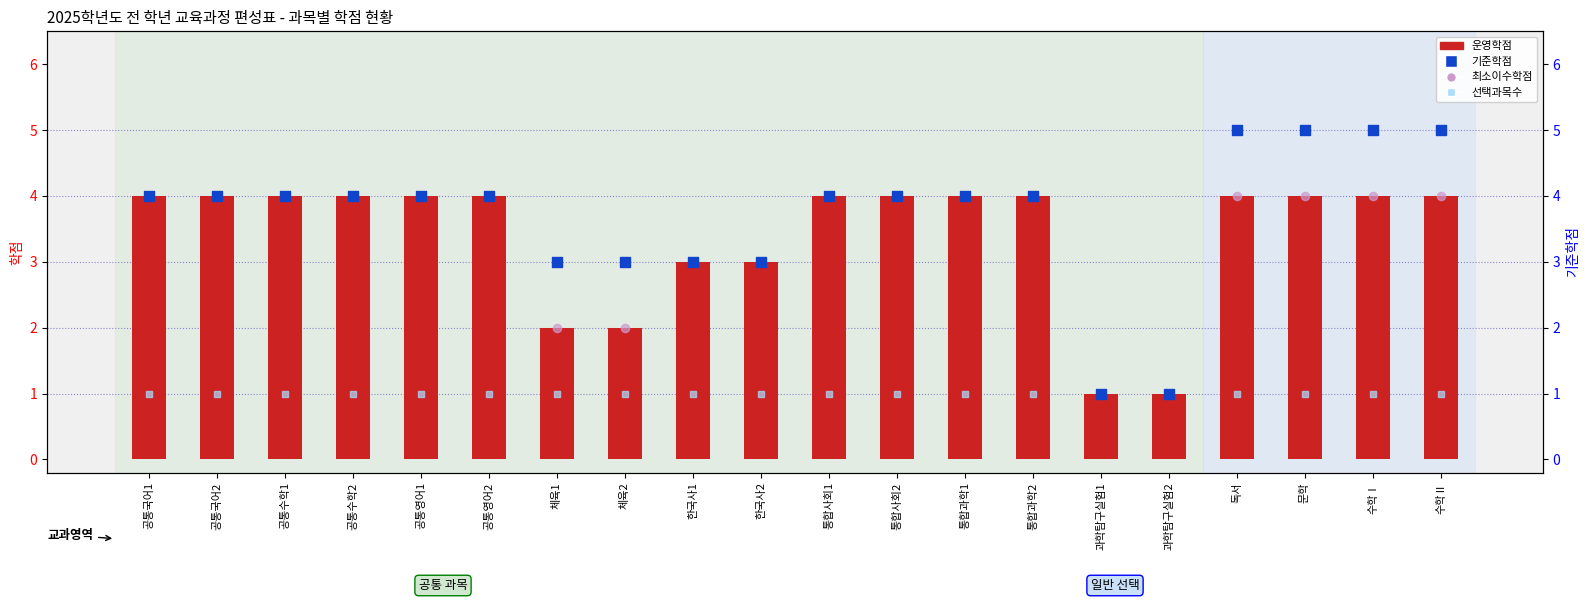

Which series has the largest total across all categories?

기준학점